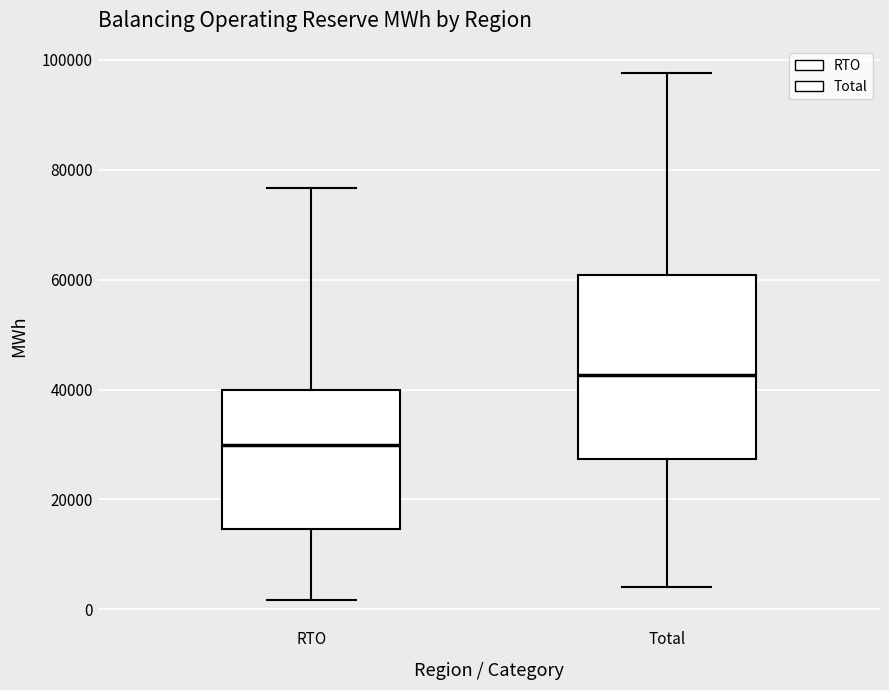

Which box has the lowest median line?

RTO